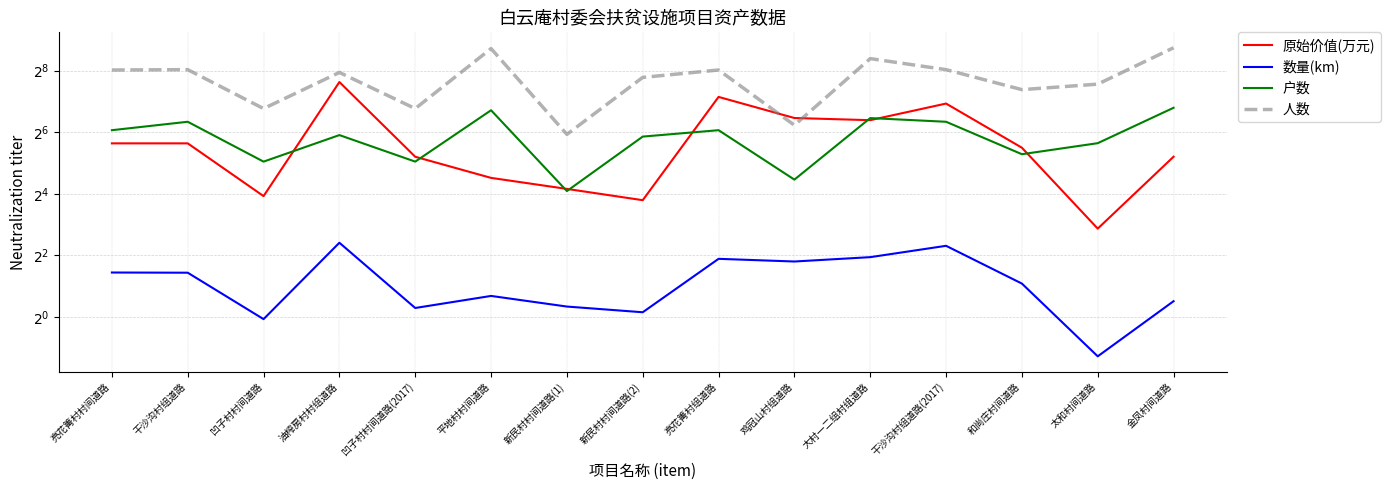

What is the maximum value shown in the chart?

429.0